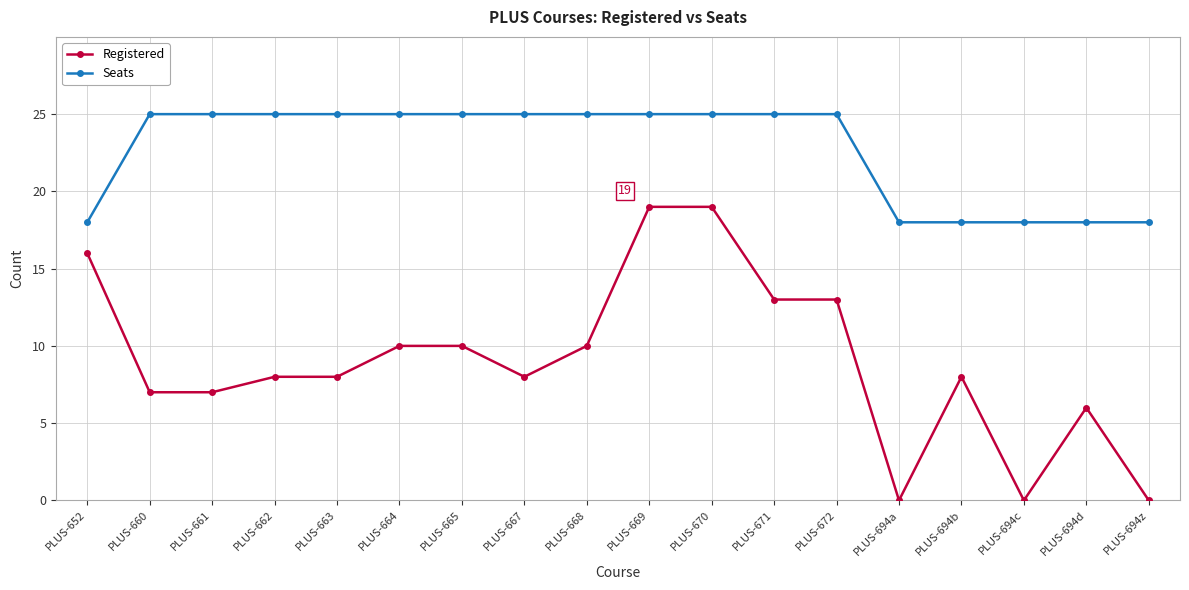

What is the difference between the maximum and minimum values in the Registered series?

19